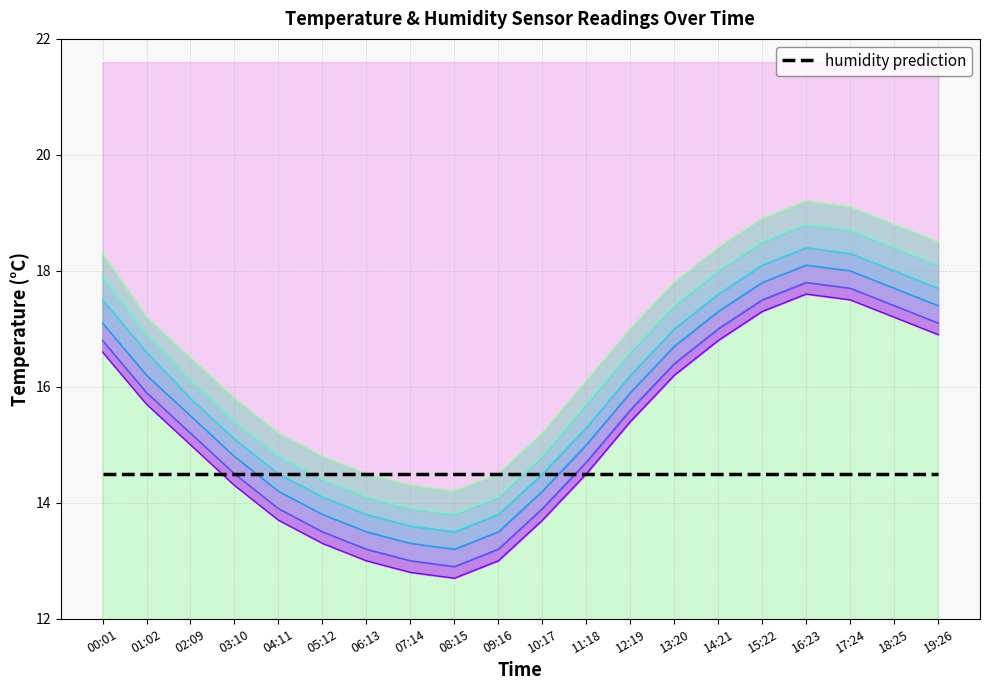

Which series has the widest spread of values?

temp_layer_1